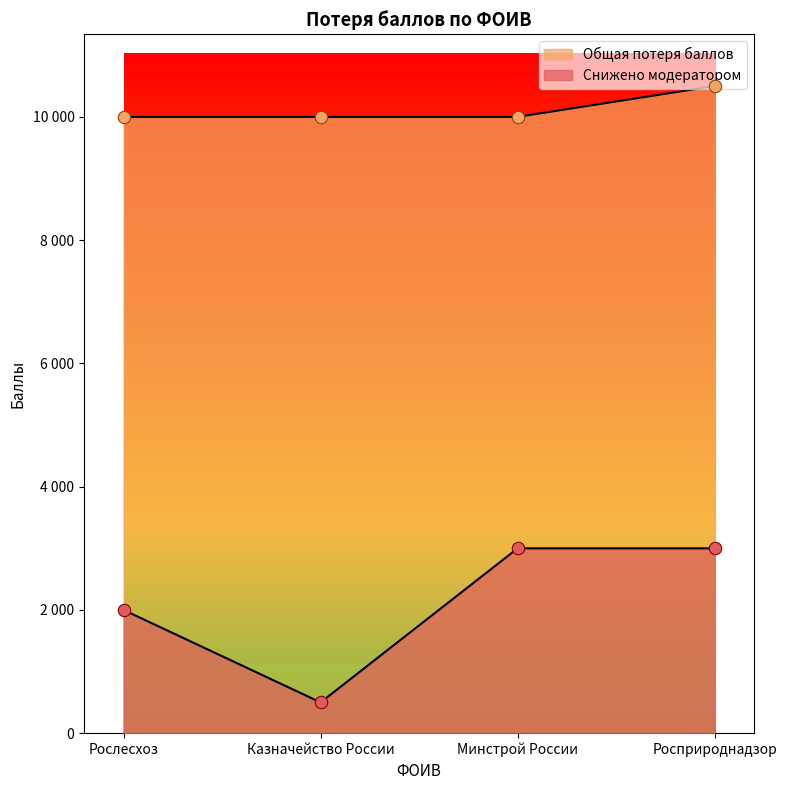

Which series has the widest spread of Y values?

Снижено модератором